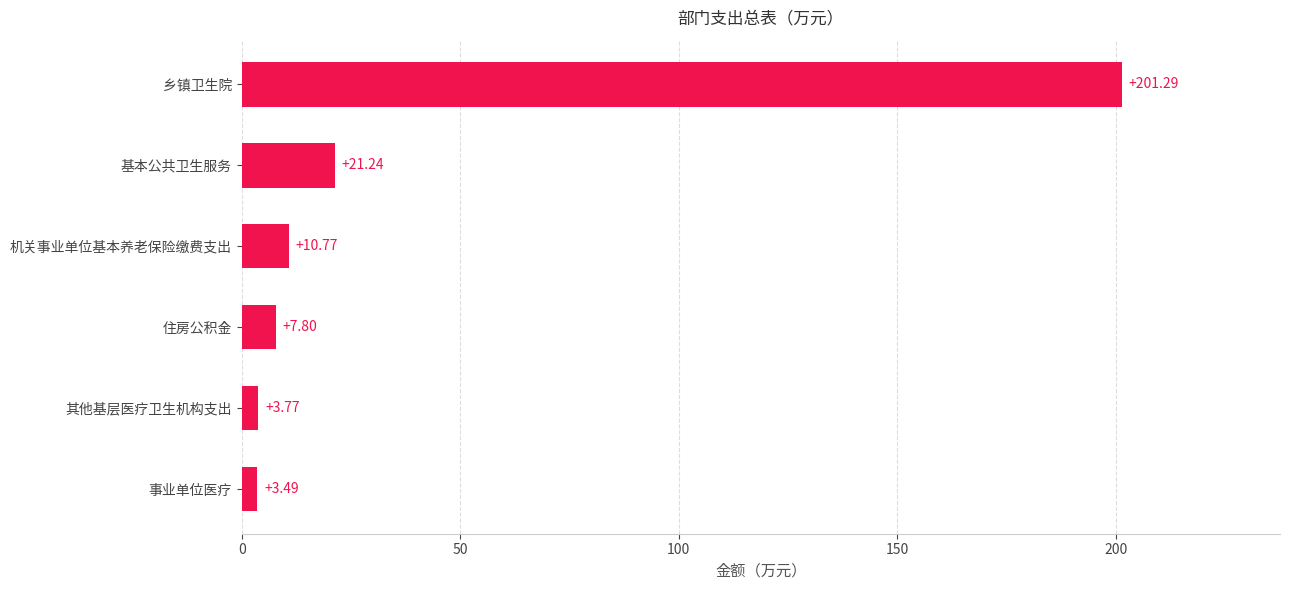

How many categories are shown in the chart?

6